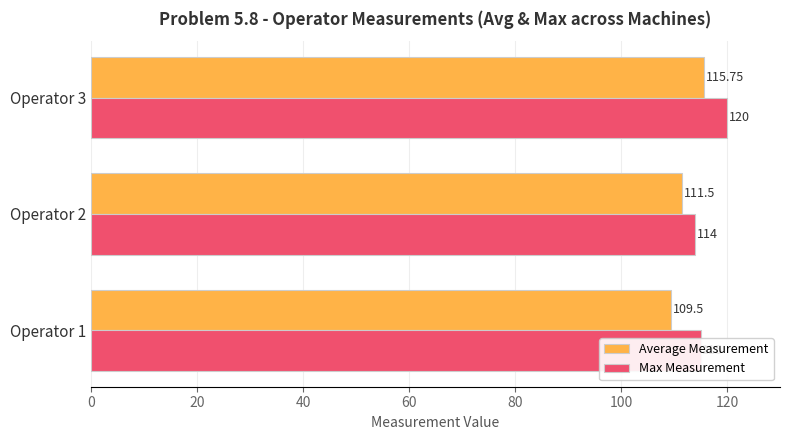

List the labels in order of Max Measurement value, smallest first.

Operator 2, Operator 1, Operator 3